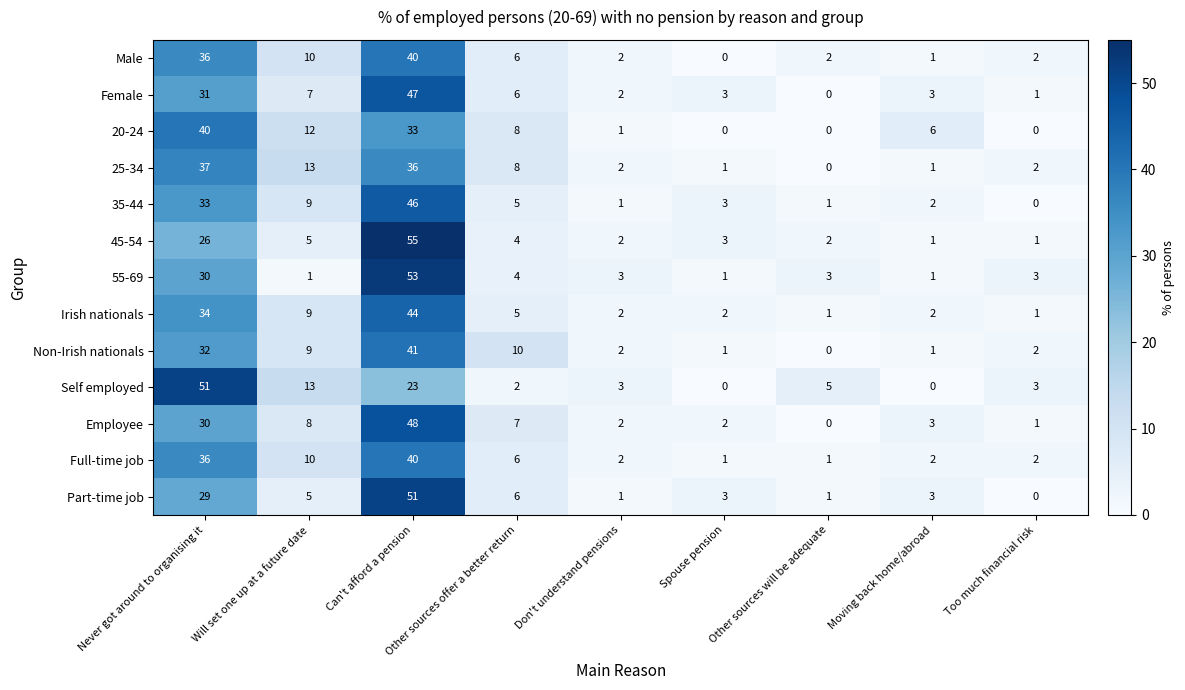

At which label is Male closest to 20?

Will set one up at a future date